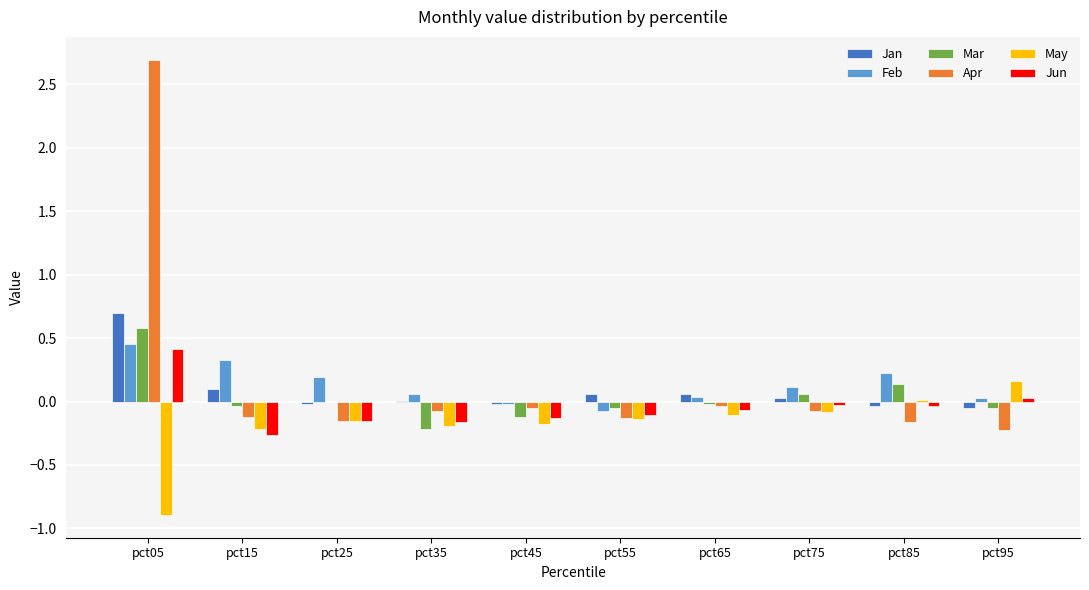

How many distinct data groups are displayed?

6